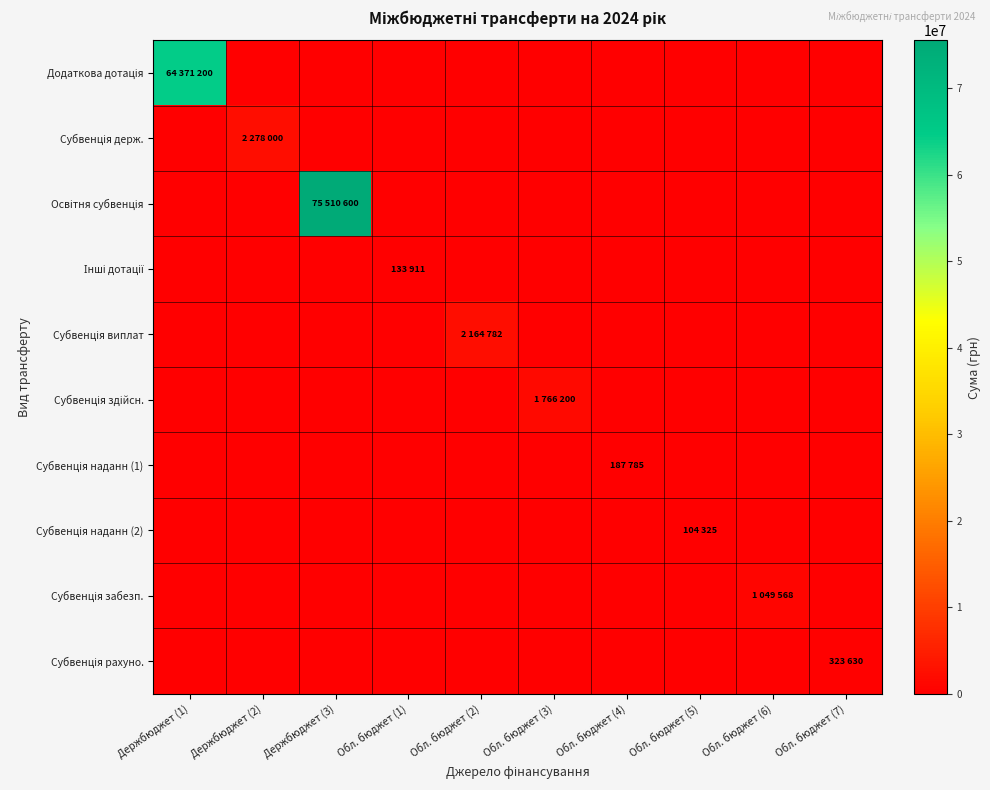

What is the difference between the highest and lowest values at Обл. бюджет (7)?

323630